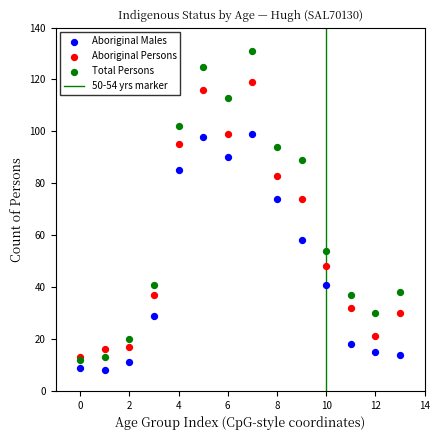

Which series has the widest spread of Y values?

Total Persons